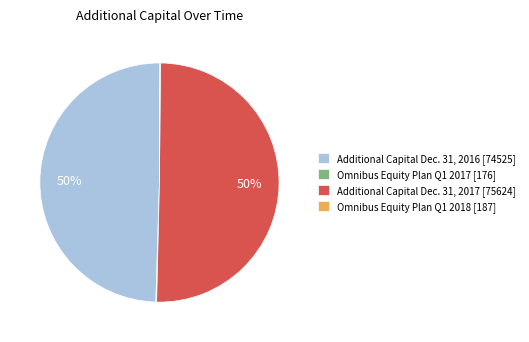

The Additional Capital Dec. 31, 2017 [75624] slice represents 58% of the pie. True or false?

False